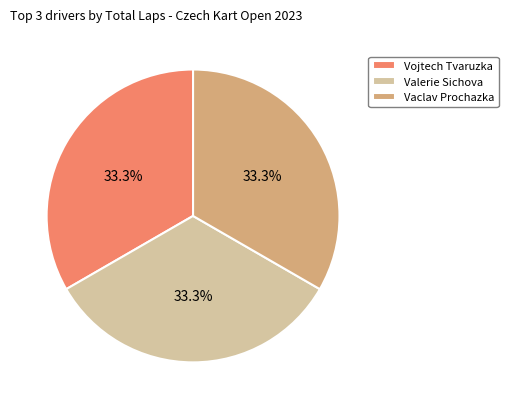

Combined, what portion of the pie is Vojtech Tvaruzka and Valerie Sichova?

66.7%